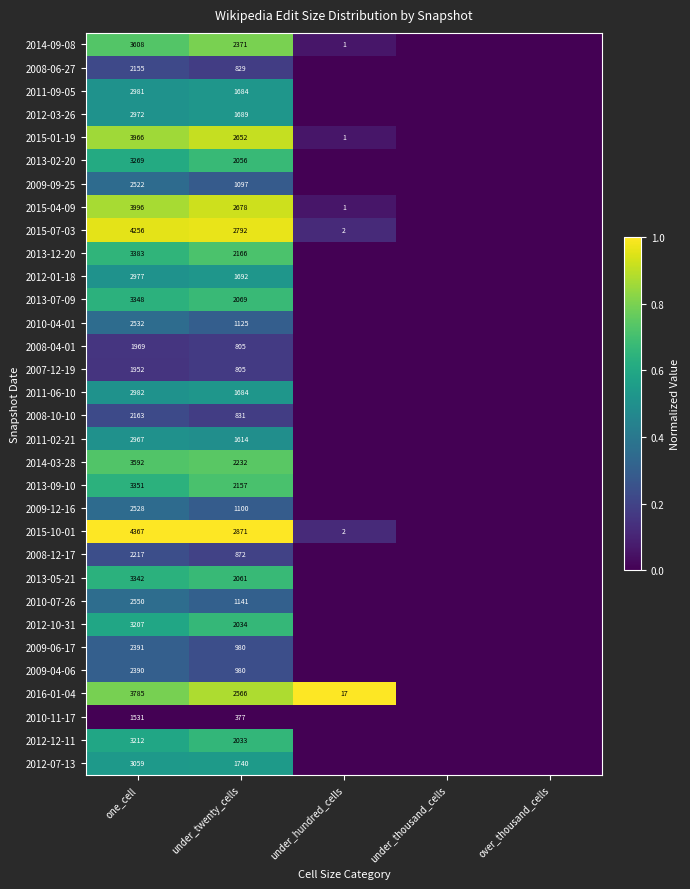

The value of 2011-09-05 at one_cell is 2981. True or false?

True